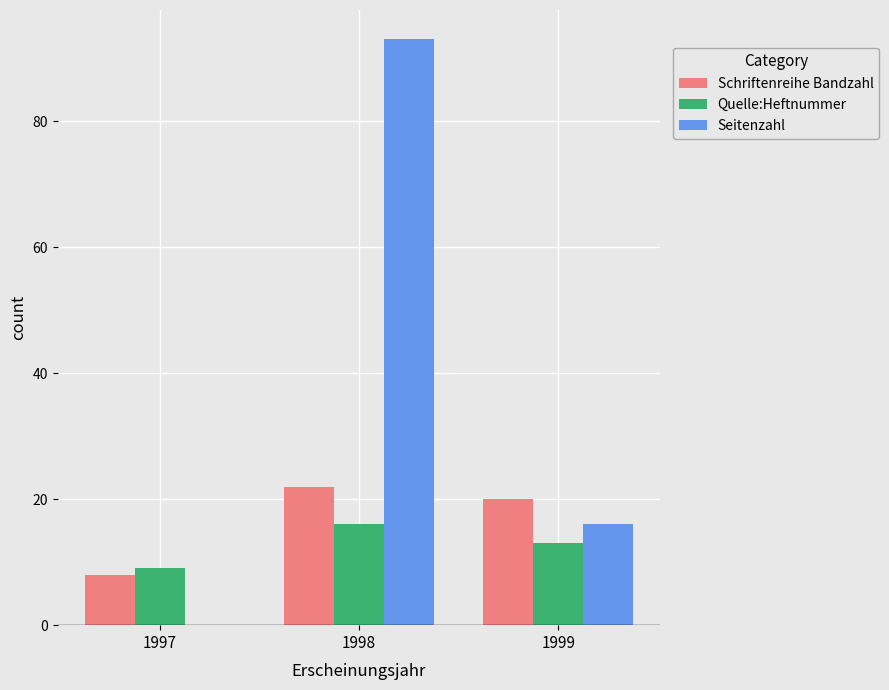

Count the number of categories in the chart.

3